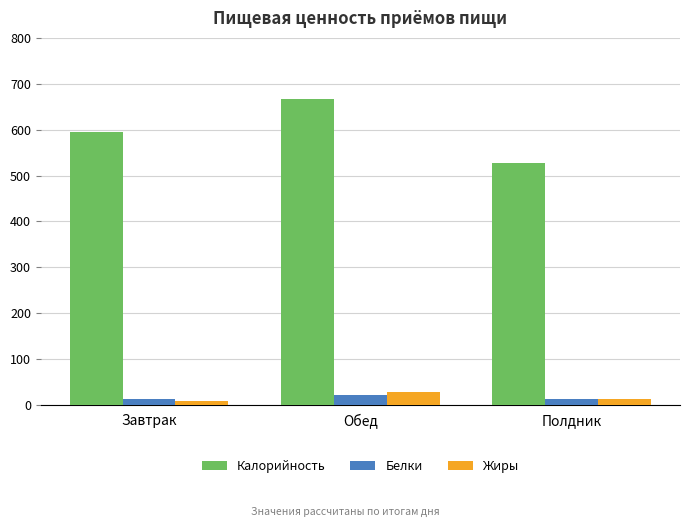

Is it true that Калорийность equals 596.0 at Завтрак?

True